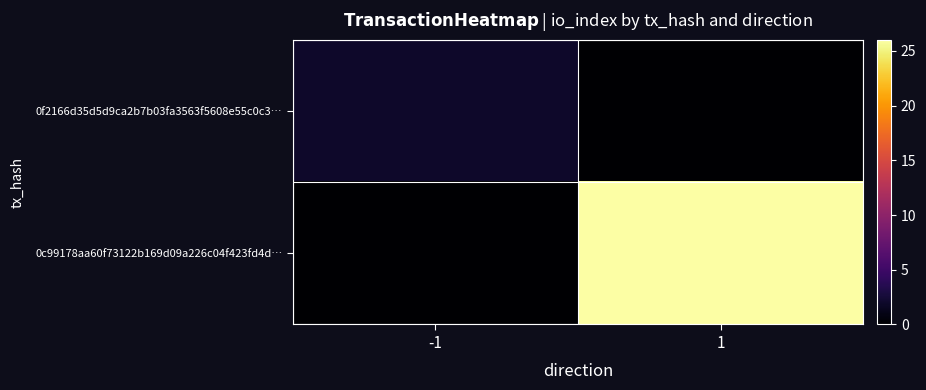

Which series has the largest total across all categories?

0c99178aa60f73122b169d09a226c04f423fd4d…